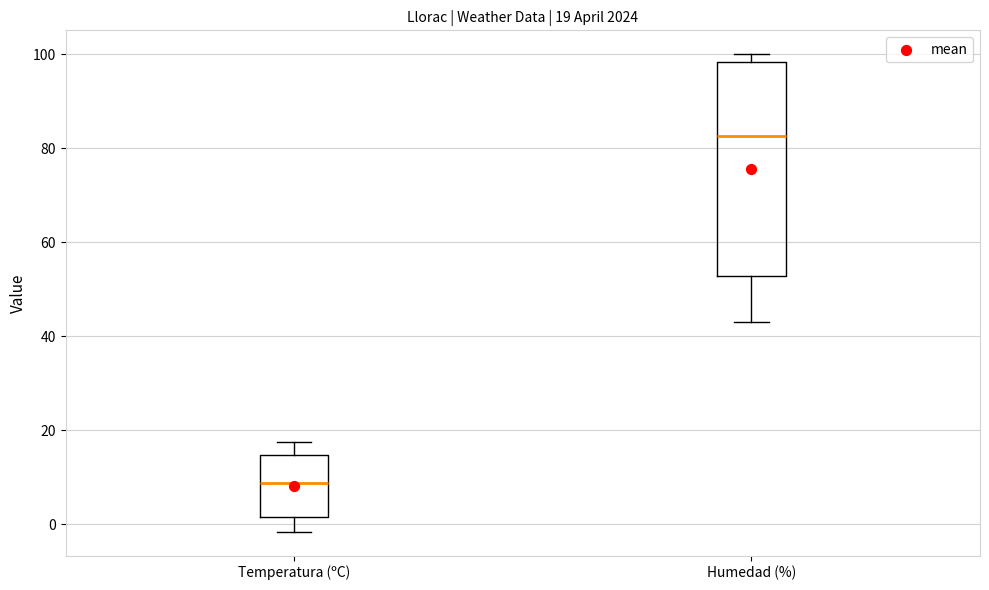

Which box has the highest median line?

Humedad (%)